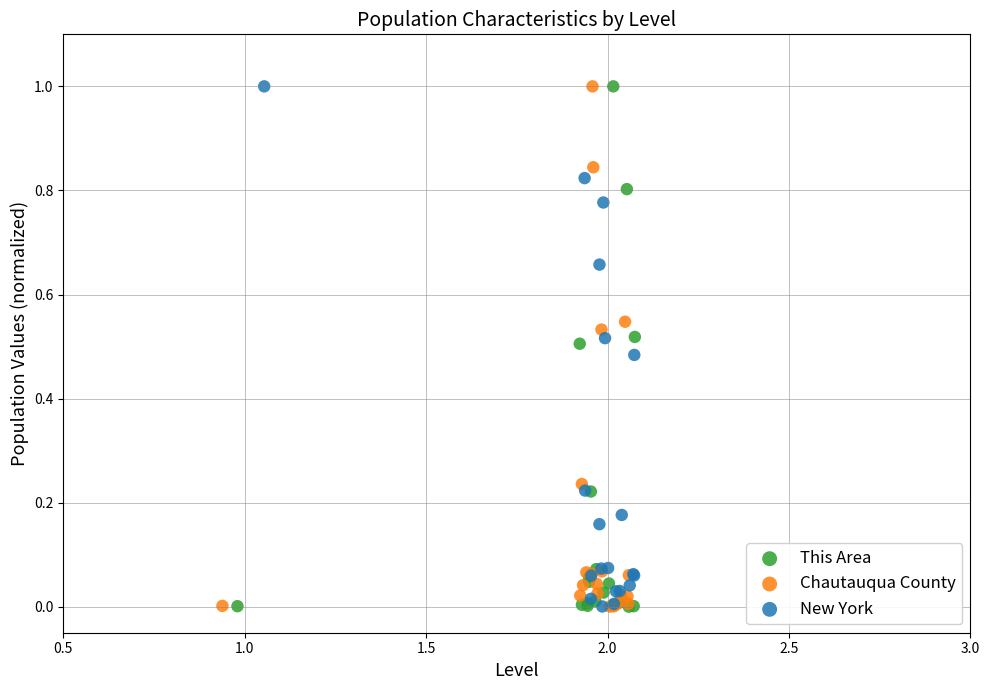

What are all the series names shown in the legend?

This Area, Chautauqua County, New York